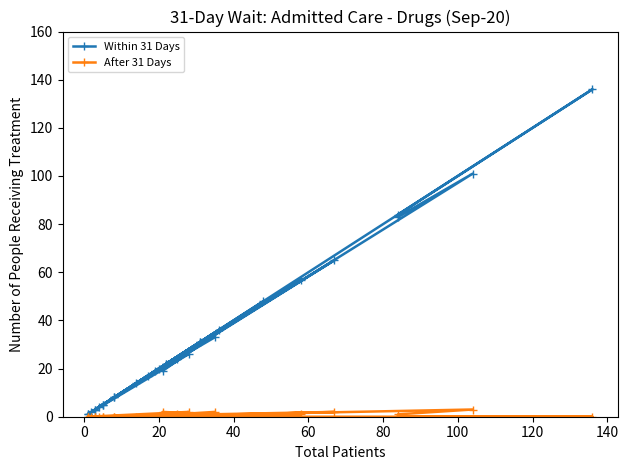

Is the value of Within 31 Days at 18 greater than the value of After 31 Days at 26?

Yes